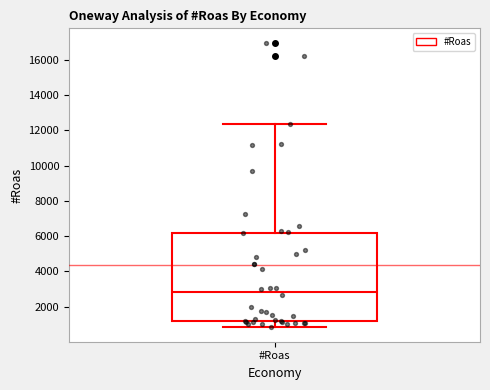

Read this box plot against the y-axis: the position of the median line, the range covered by the box, and the ends of both whiskers. The values are not printed on the chart, so give them approximately, as read against the axis.

median 2800, box 1200 to 6200, whiskers 800 to 12400